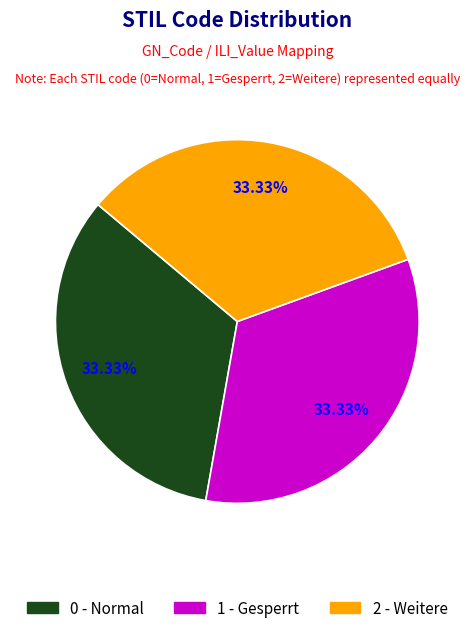

True or false: 1 - Gesperrt accounts for 33% of the total.

True